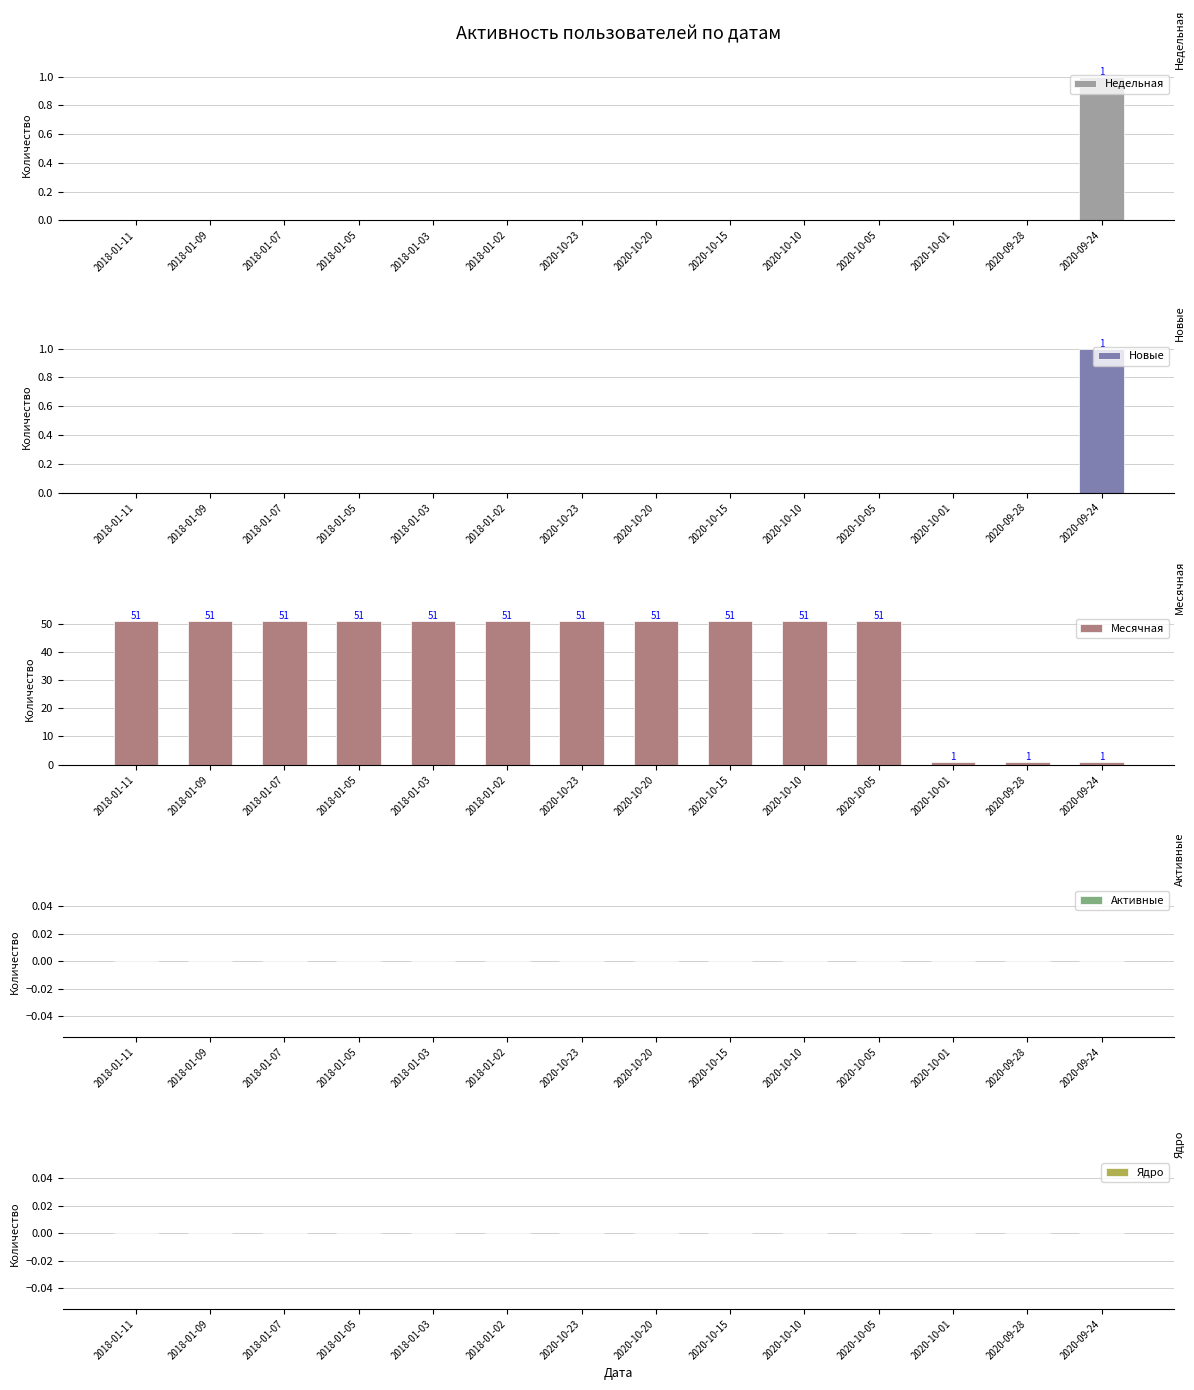

What is the difference between the highest and lowest values at 2020-10-01?

1